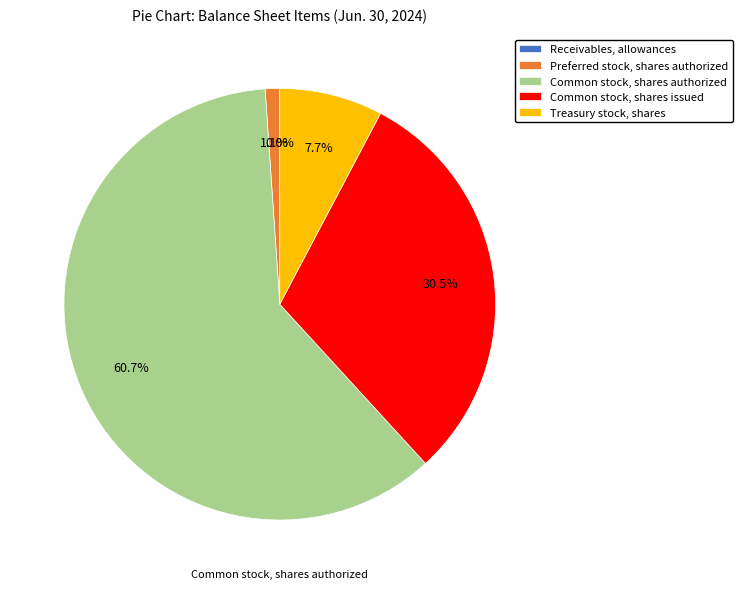

Between Common stock, shares issued and Common stock, shares authorized, which is larger?

Common stock, shares authorized